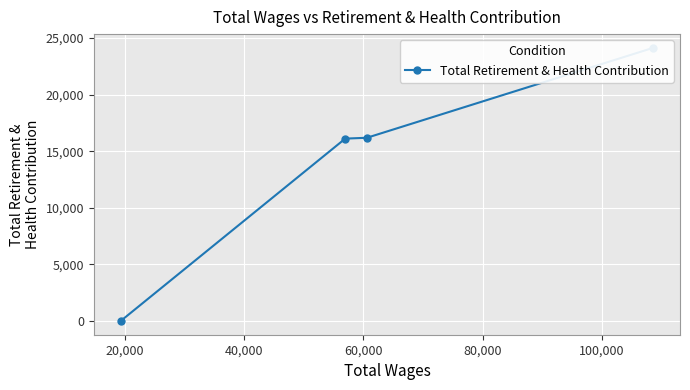

Is this an area chart (filled region under the line)?

No